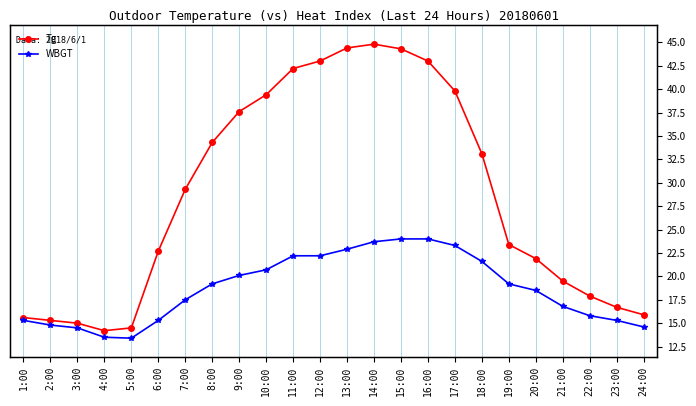

In WBGT, how many points are lower than both neighbors (excluding endpoints)?

1